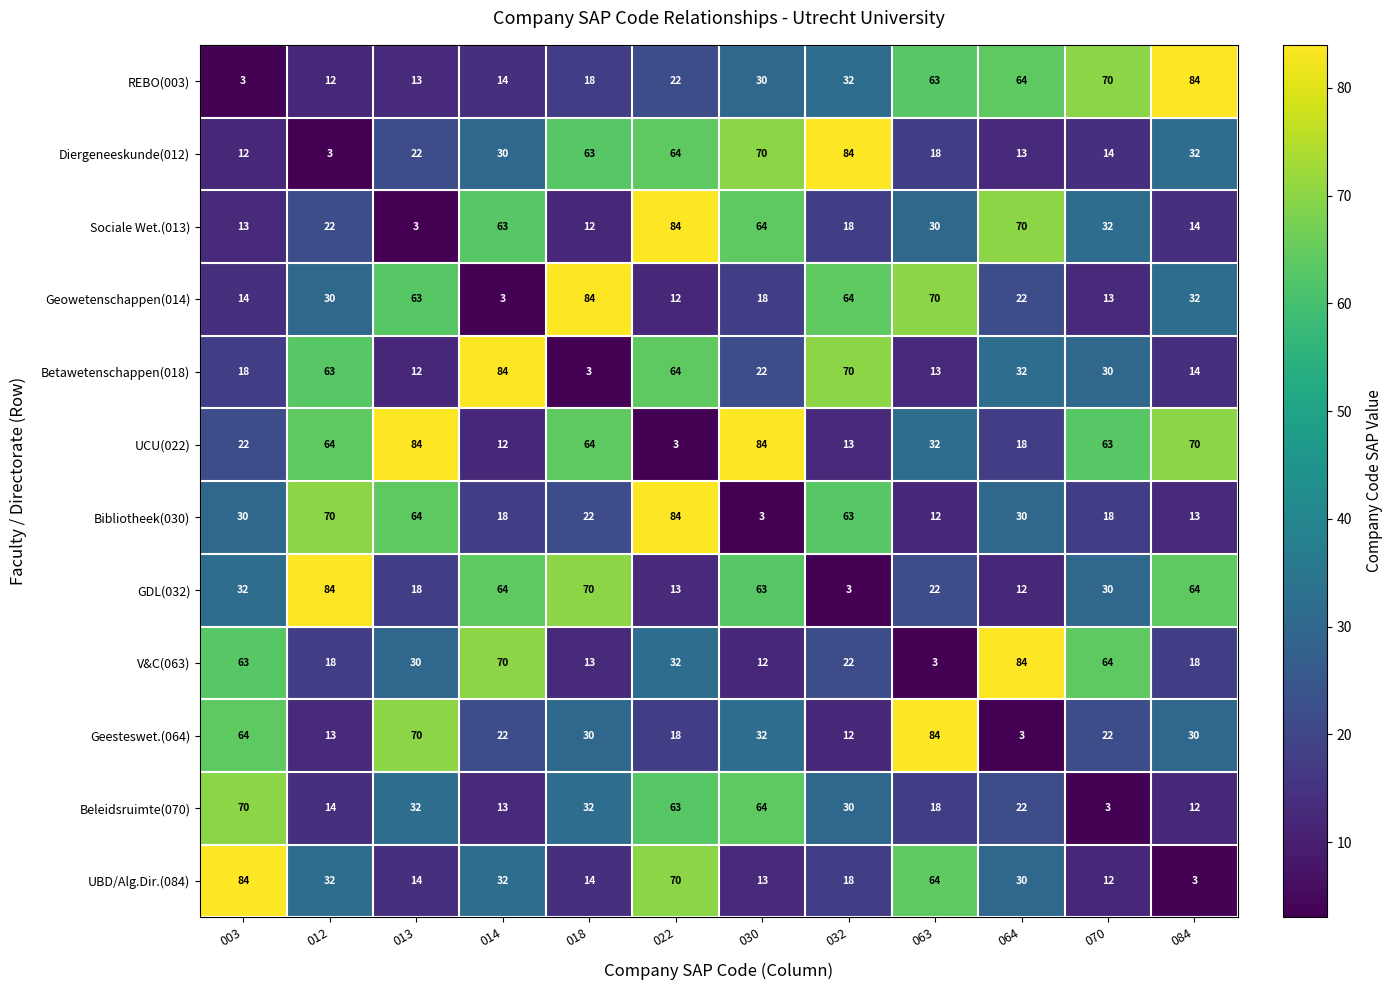

Read the UBD/Alg.Dir.(084) value at 030.

13